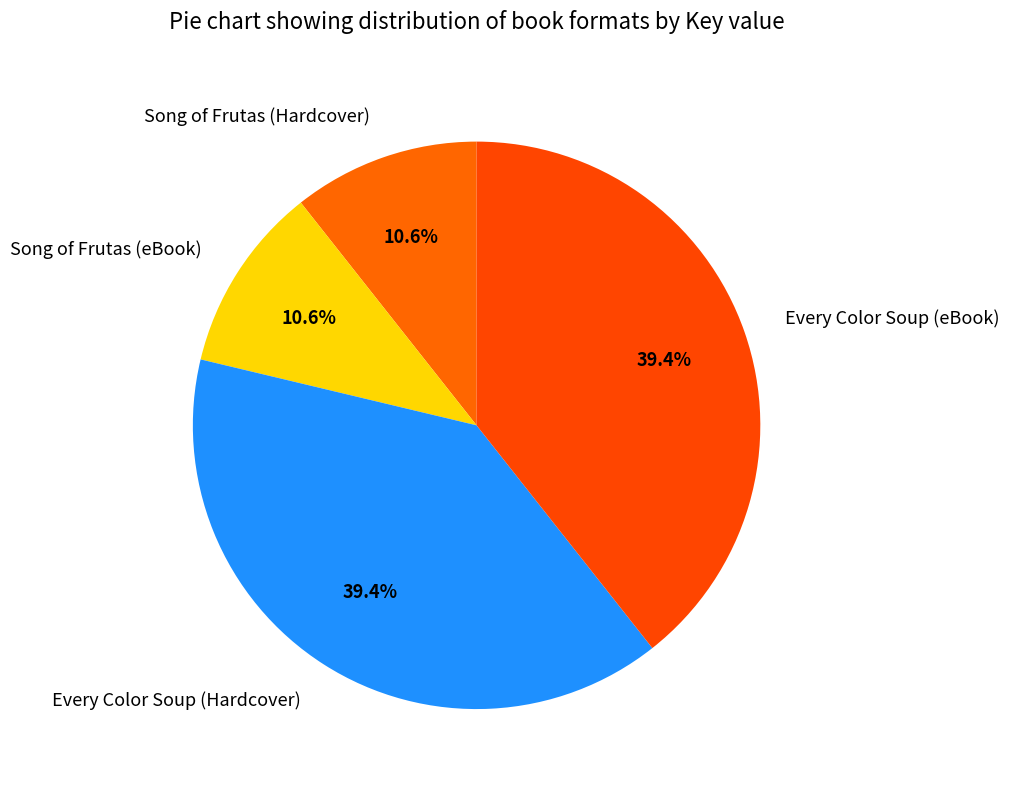

Which has a higher value, Song of Frutas (eBook) or Every Color Soup (eBook)?

Every Color Soup (eBook)